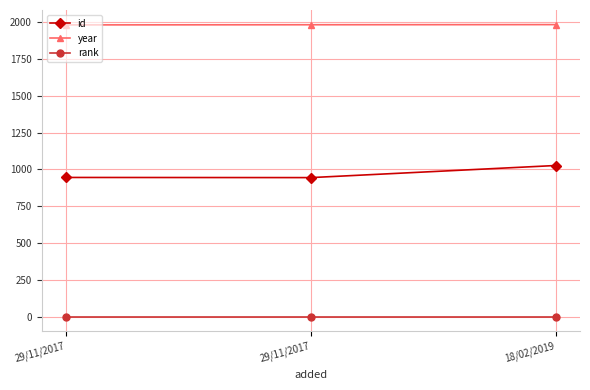

How many data points does each series have?

3